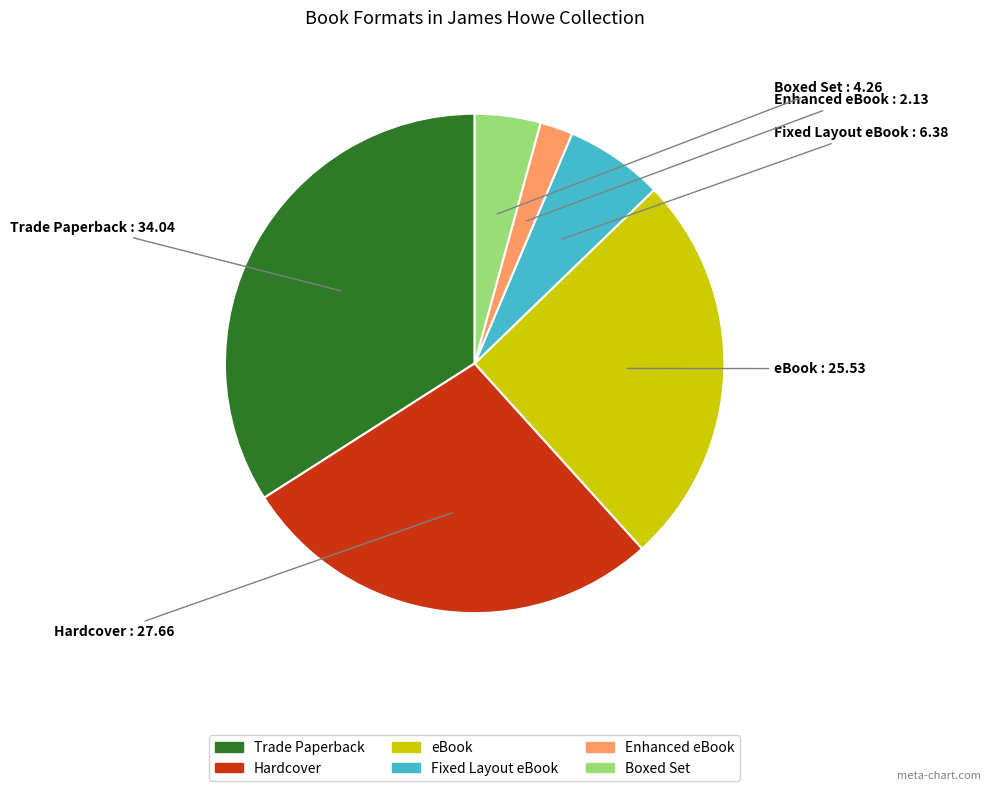

Does any single category account for the majority?

No